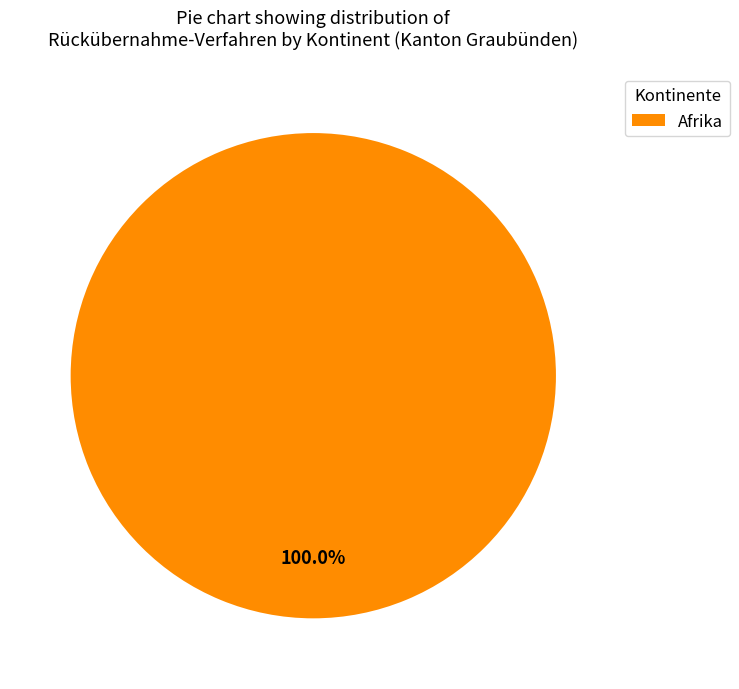

Rank the categories by value from highest to lowest.

Afrika